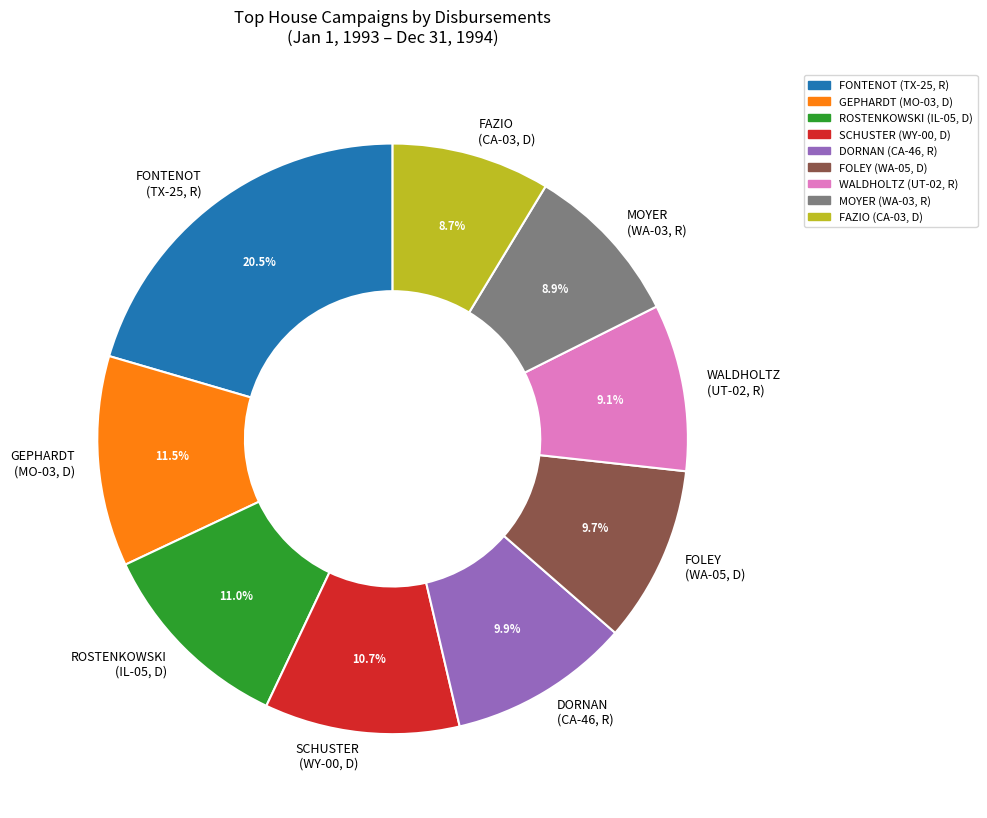

Do ROSTENKOWSKI (IL-05, D) and DORNAN (CA-46, R) together represent more than half of the pie?

No